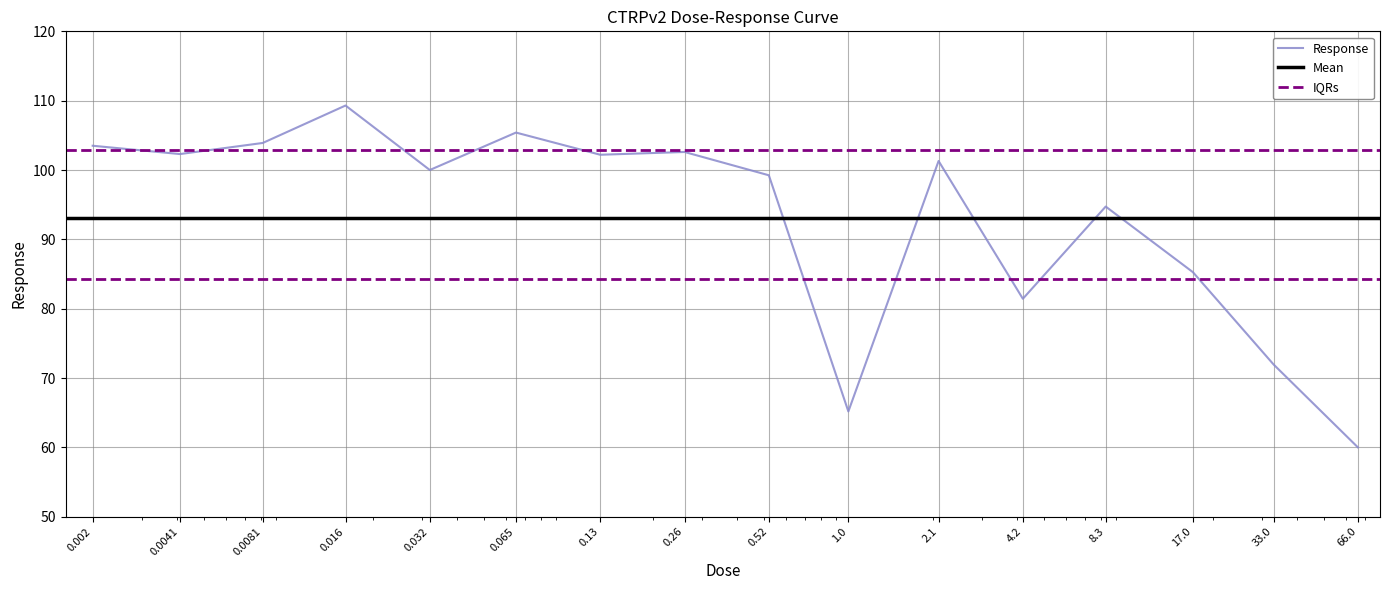

Is this an area chart (filled region under the line)?

No